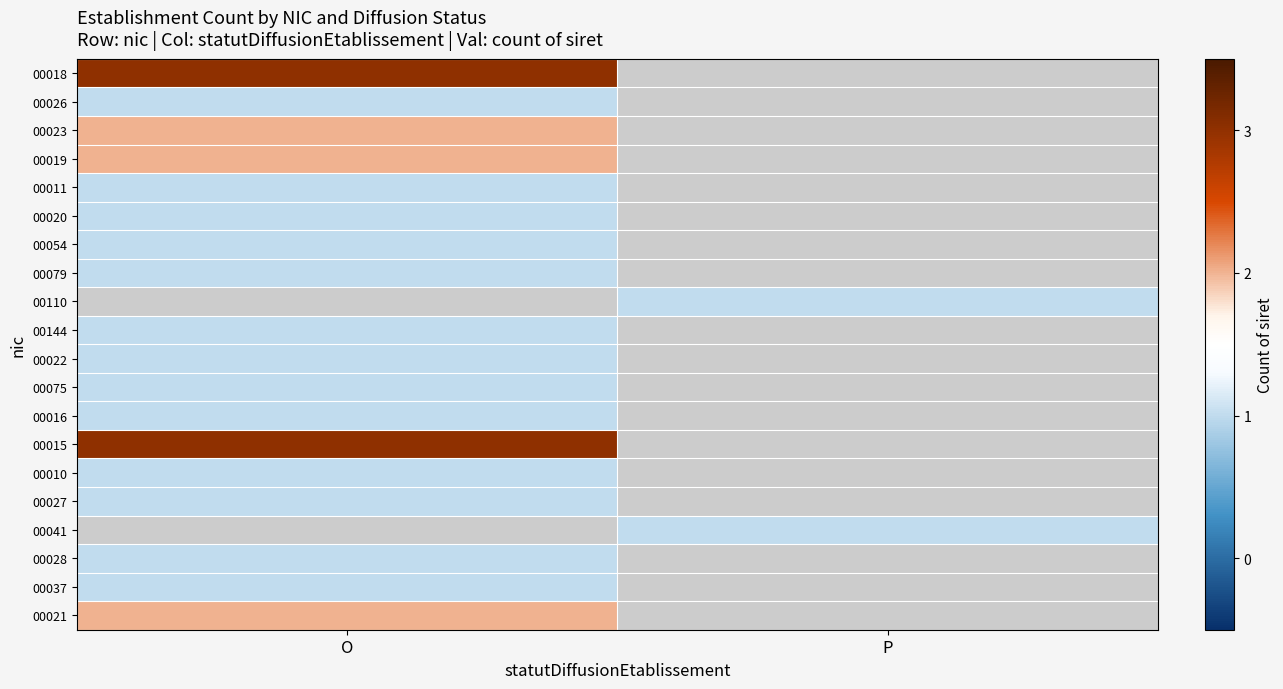

What is the difference between the highest and lowest values at O?

2.0